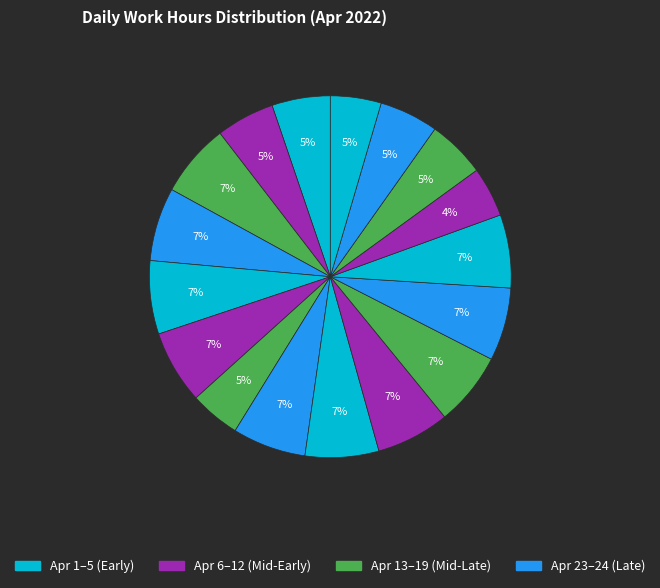

How many slices are in this pie chart?

17